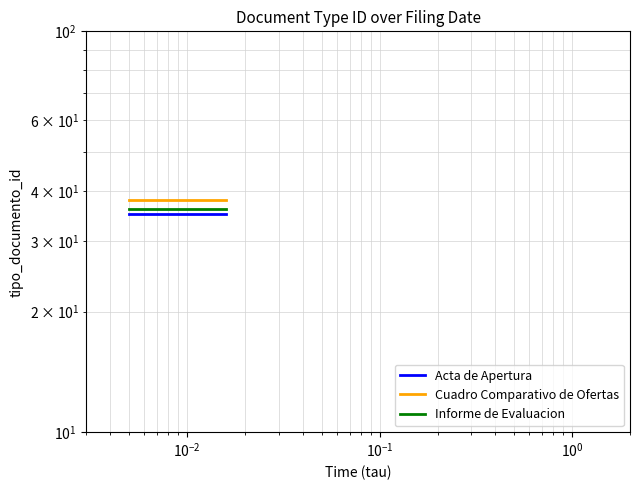

The value of Acta de Apertura at $\mathdefault{10^{-2}}$ is 35. True or false?

True